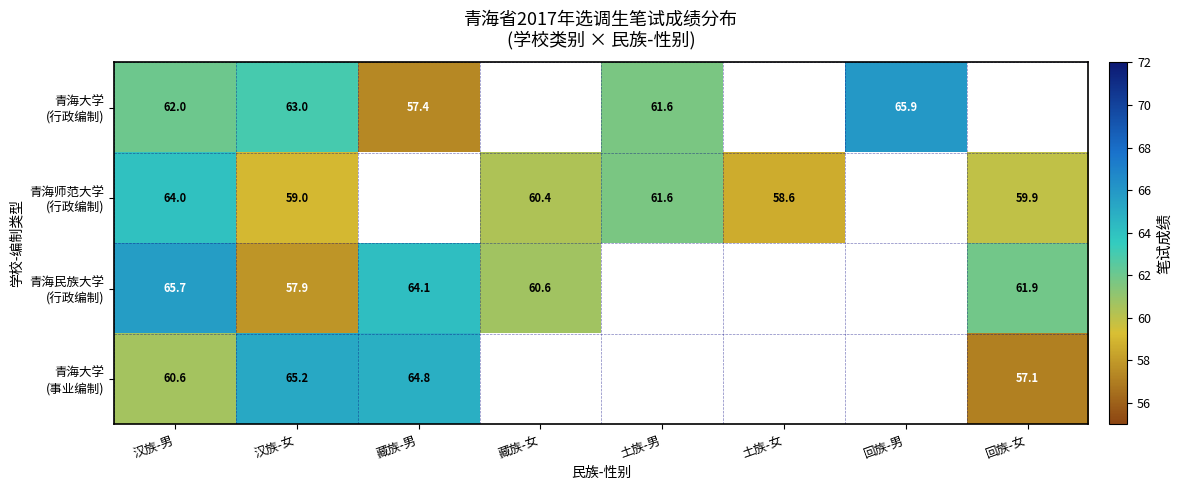

Which series has the largest range (max minus min)?

青海大学 (行政编制)